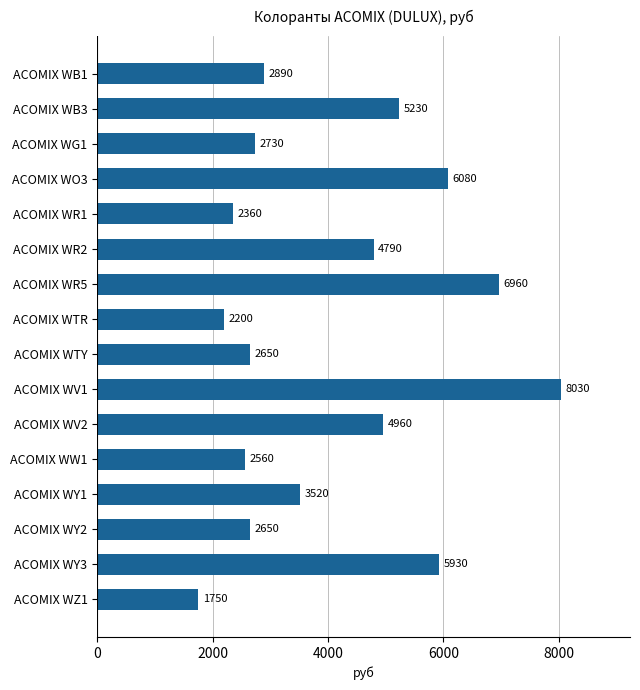

What position from the bottom is ACOMIX WY2?

3